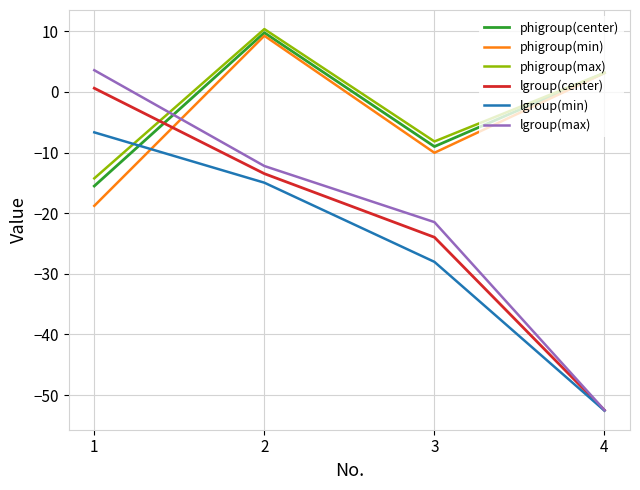

Is it true that phigroup(max) equals -5.2 at 3?

False